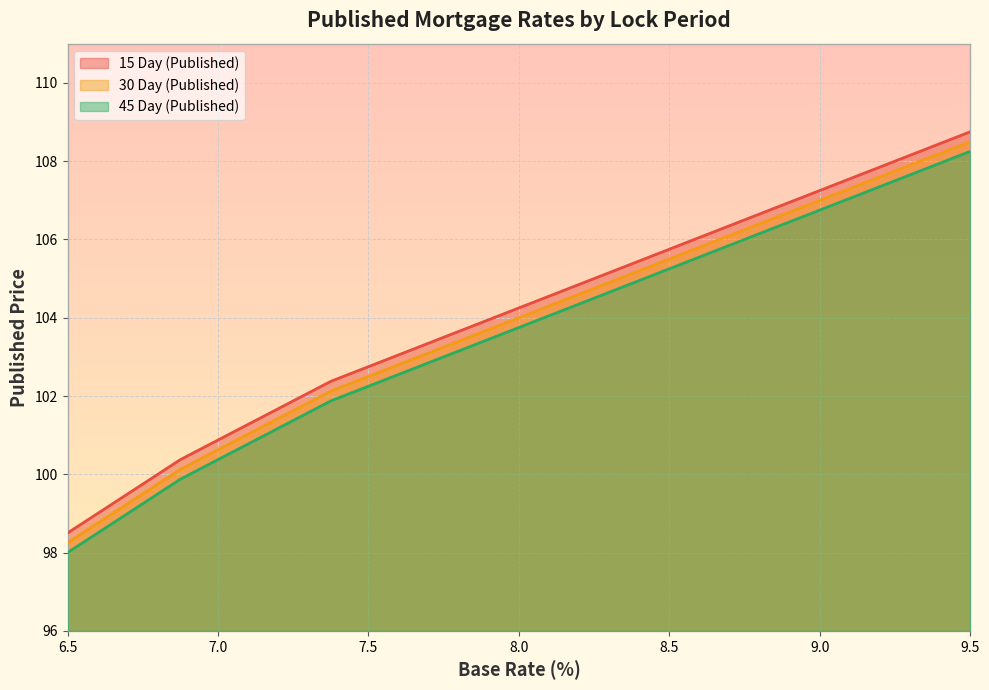

How many lines are shown in the chart?

3